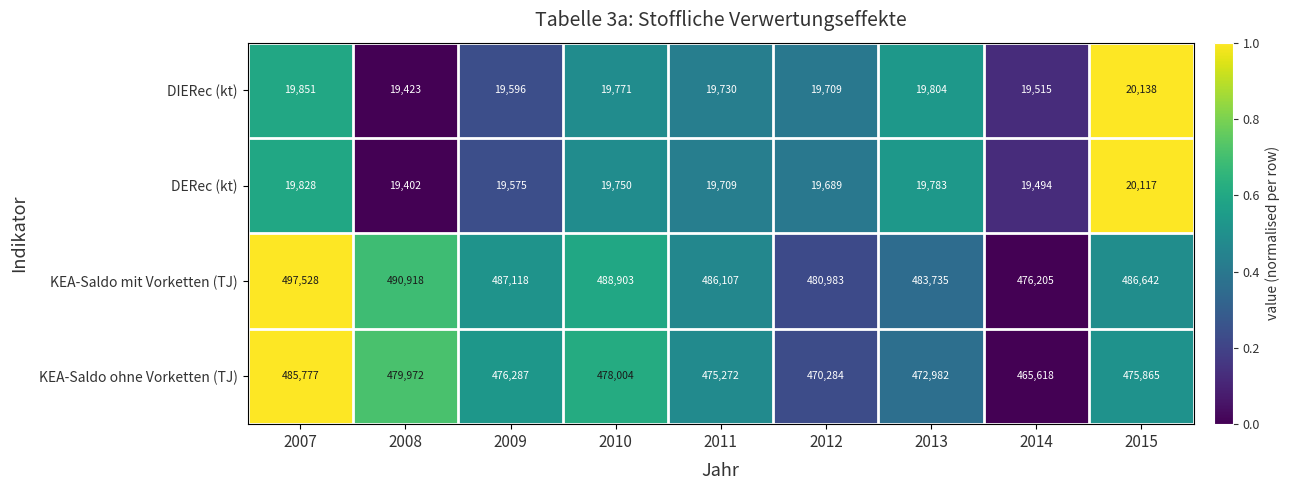

At which category is the sum across all series the highest?

2007